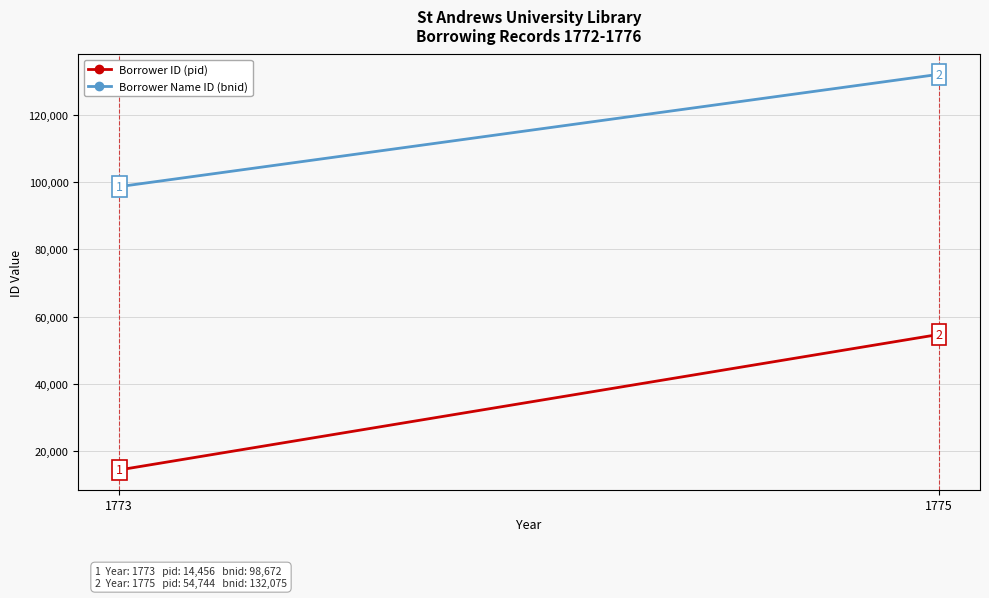

Count the number of data series in this chart.

2